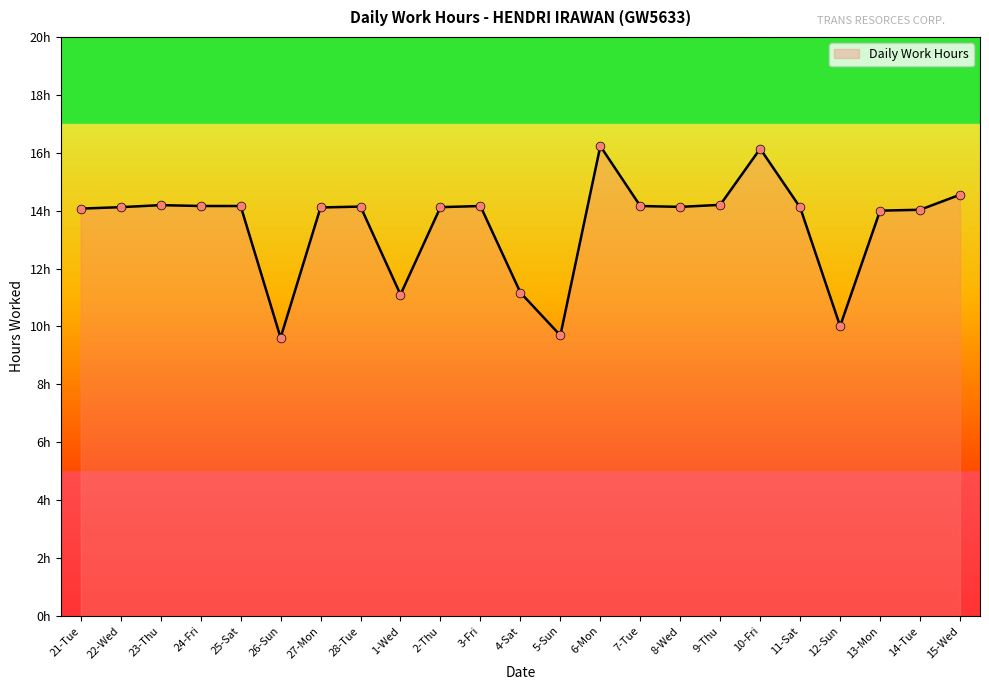

What is the change in value from 13-Mon to 15-Wed?

+0.6